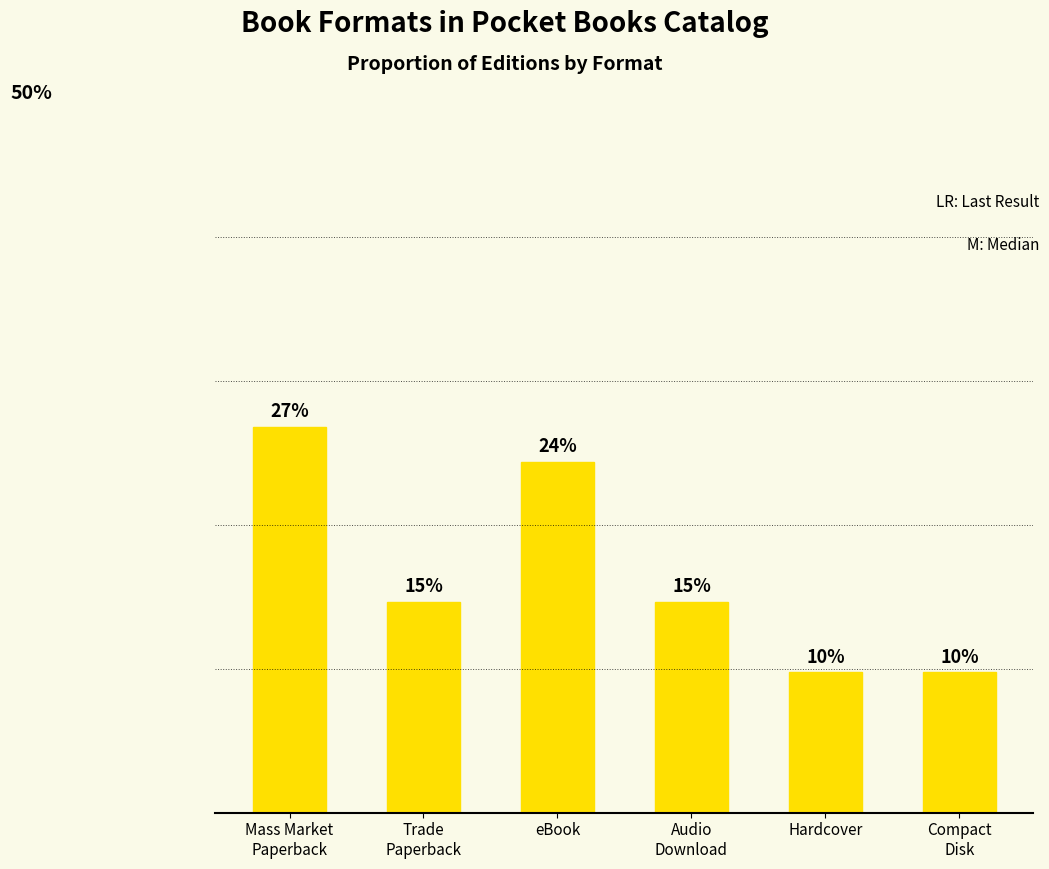

Which label corresponds to the smallest value in the chart?

Hardcover